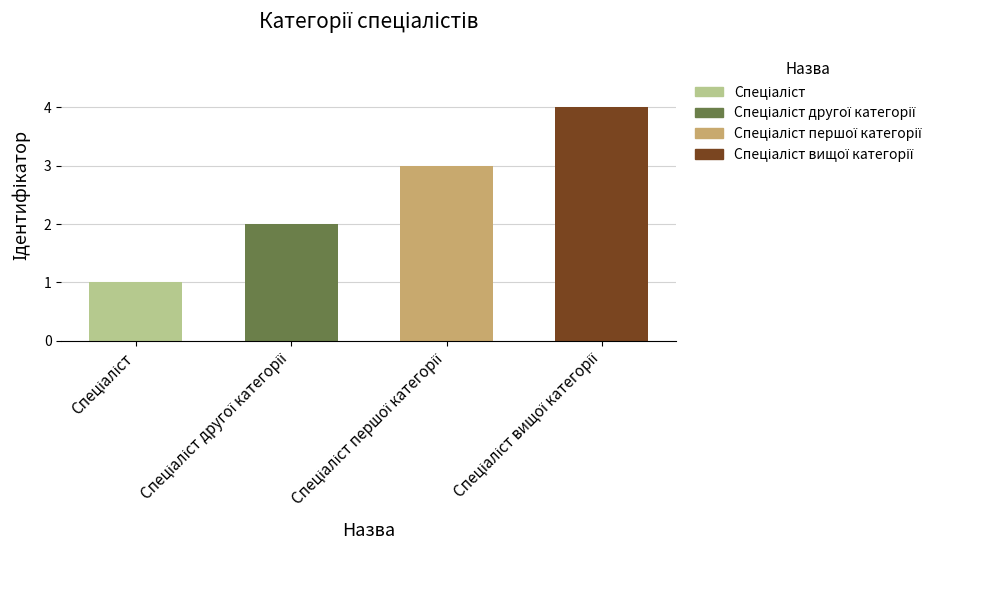

What is the difference between the maximum and minimum values?

3